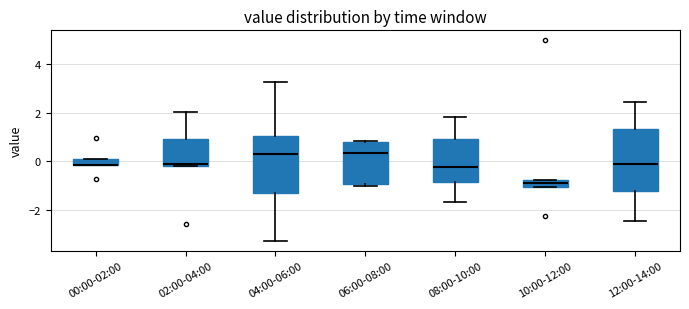

Where does the median line of the box for 06:00-08:00 sit on the y-axis? The values are not printed on the chart, so give them approximately, as read against the axis.

0.4